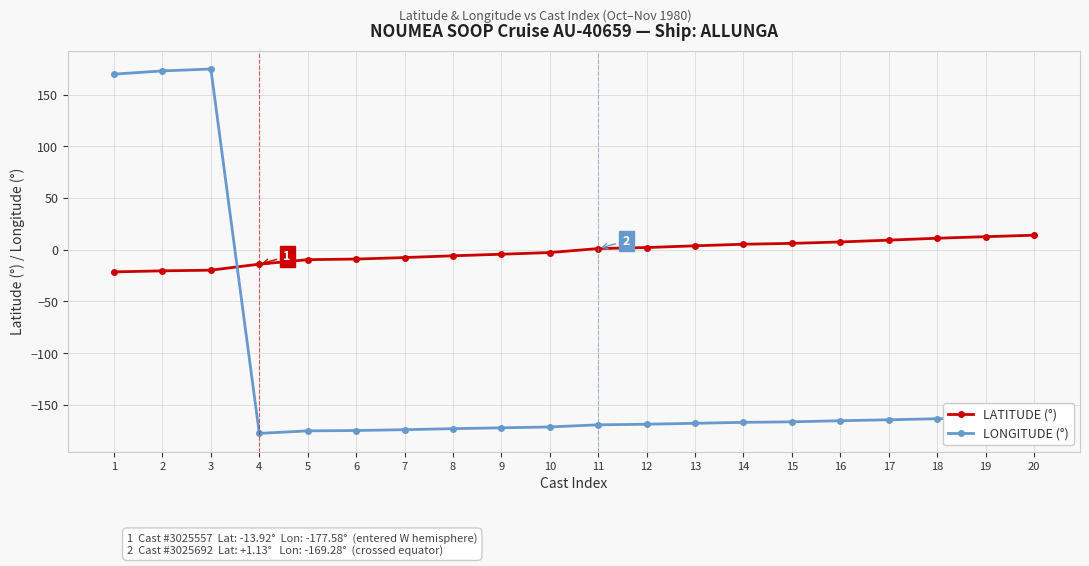

What is the difference between the second highest and second lowest values in the LATITUDE (°) series?

33.0